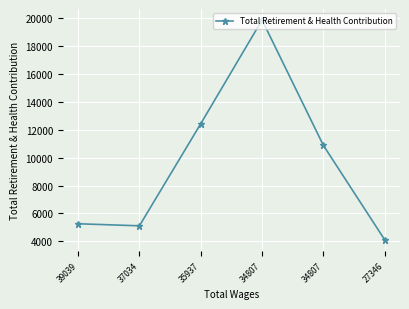

What is the sum of the values at 34807 and 35937?

32282